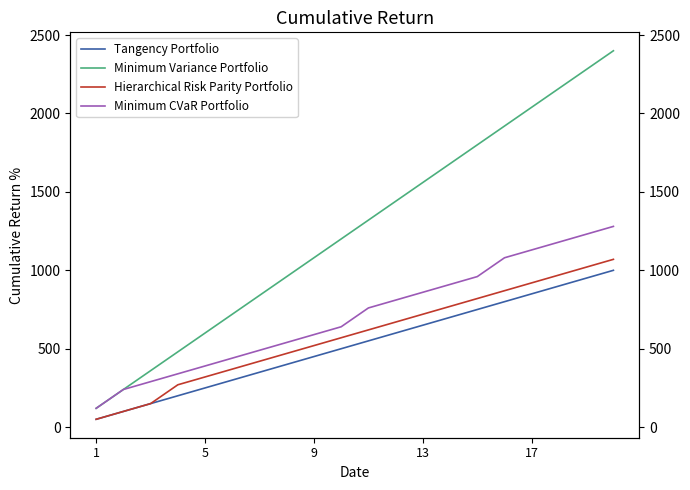

Which has a higher value, 11 or 13?

13